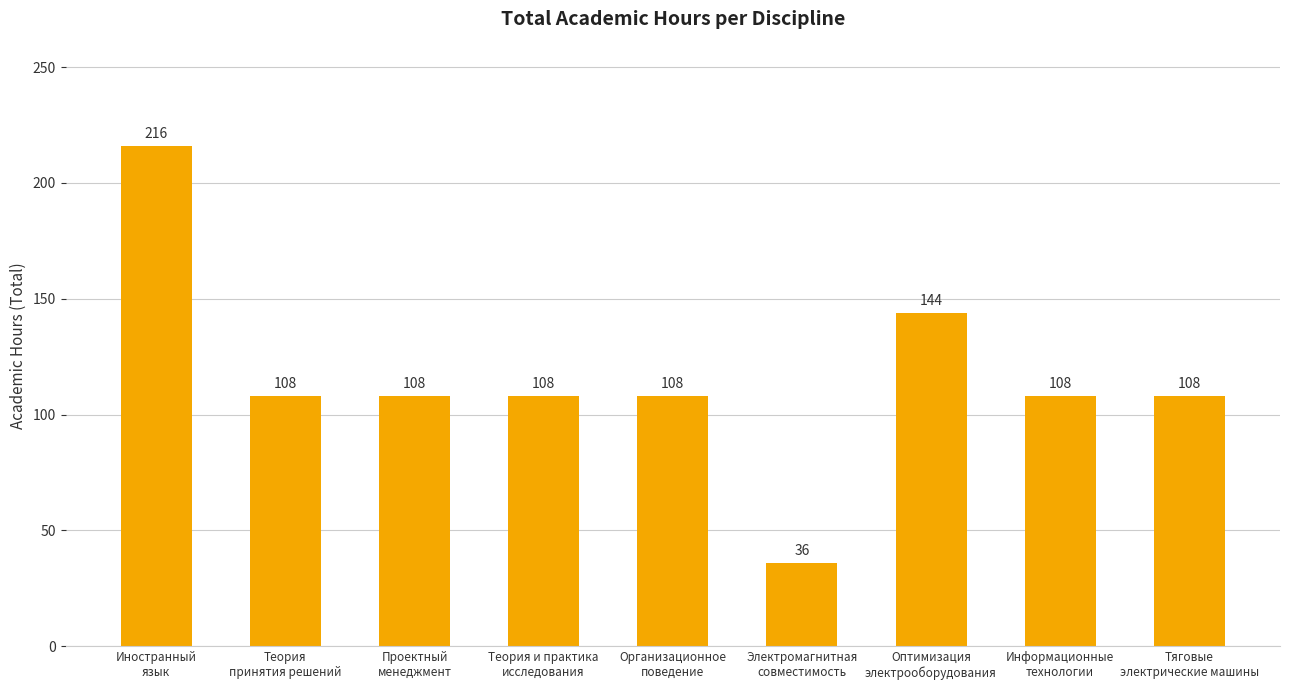

What is the smallest value displayed?

36